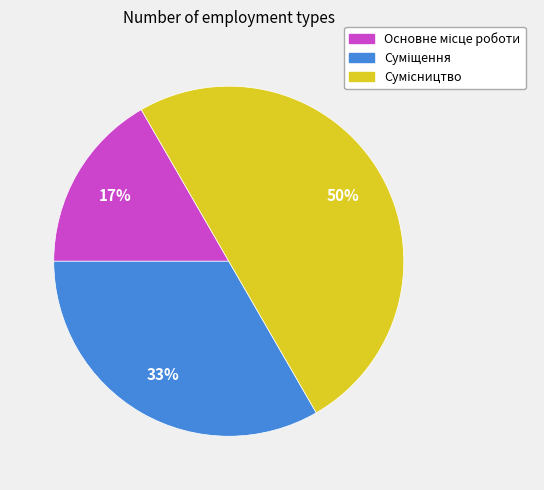

To the nearest percent, what is the average slice percentage?

33%